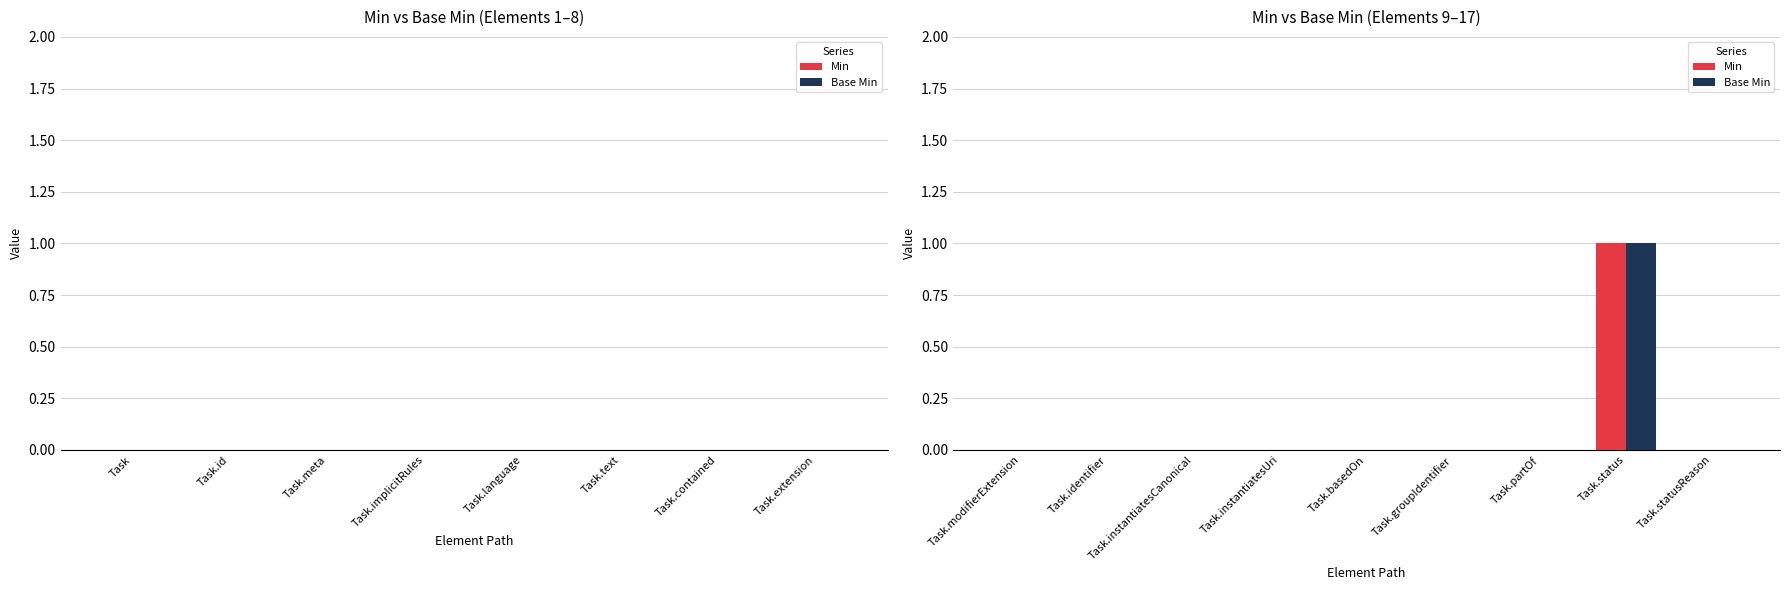

Reading right to left, list all the values displayed in this chart.

Min: 0	1	0	0	0	0	0	0	0
Base Min: 0	1	0	0	0	0	0	0	0